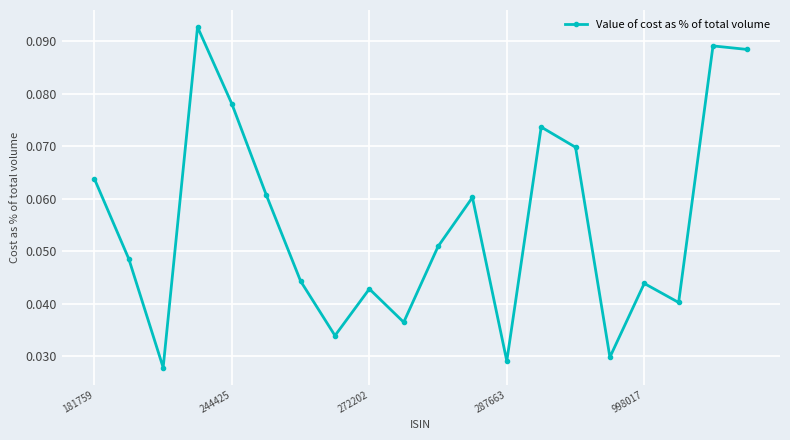

How many values are between 0 and 1?

20